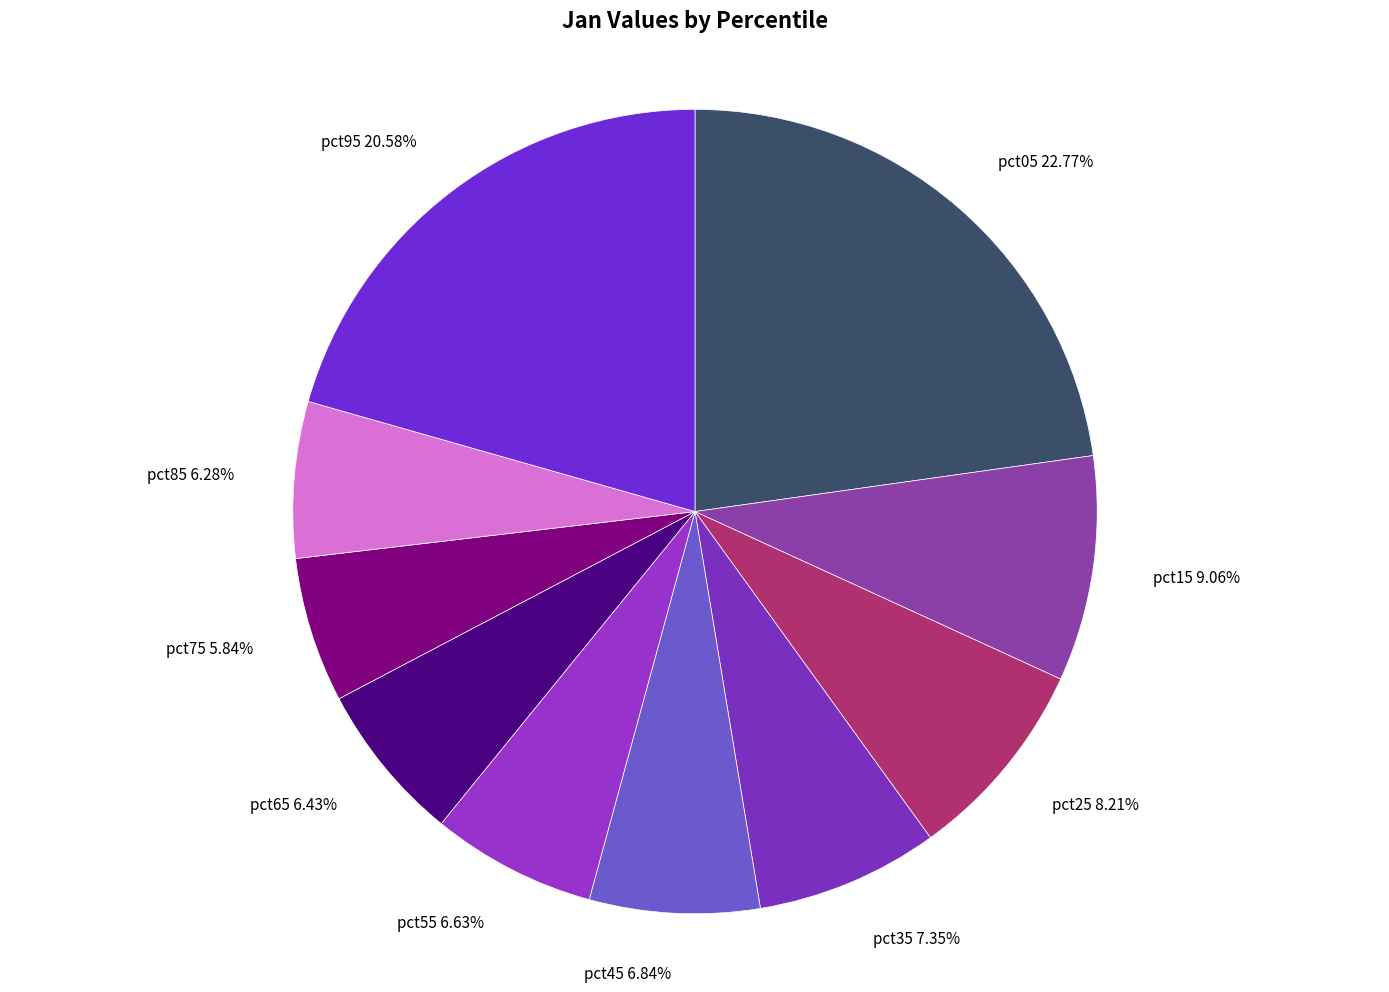

What percentage is the pct25 slice, to the nearest percent?

8%